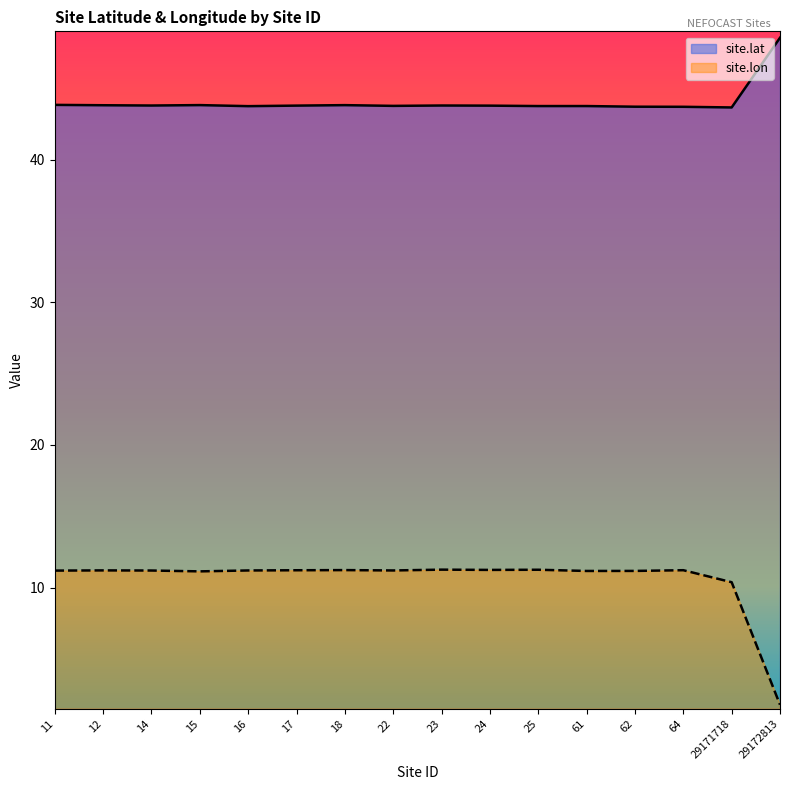

At which label is site.lon closest to 6?

29172813